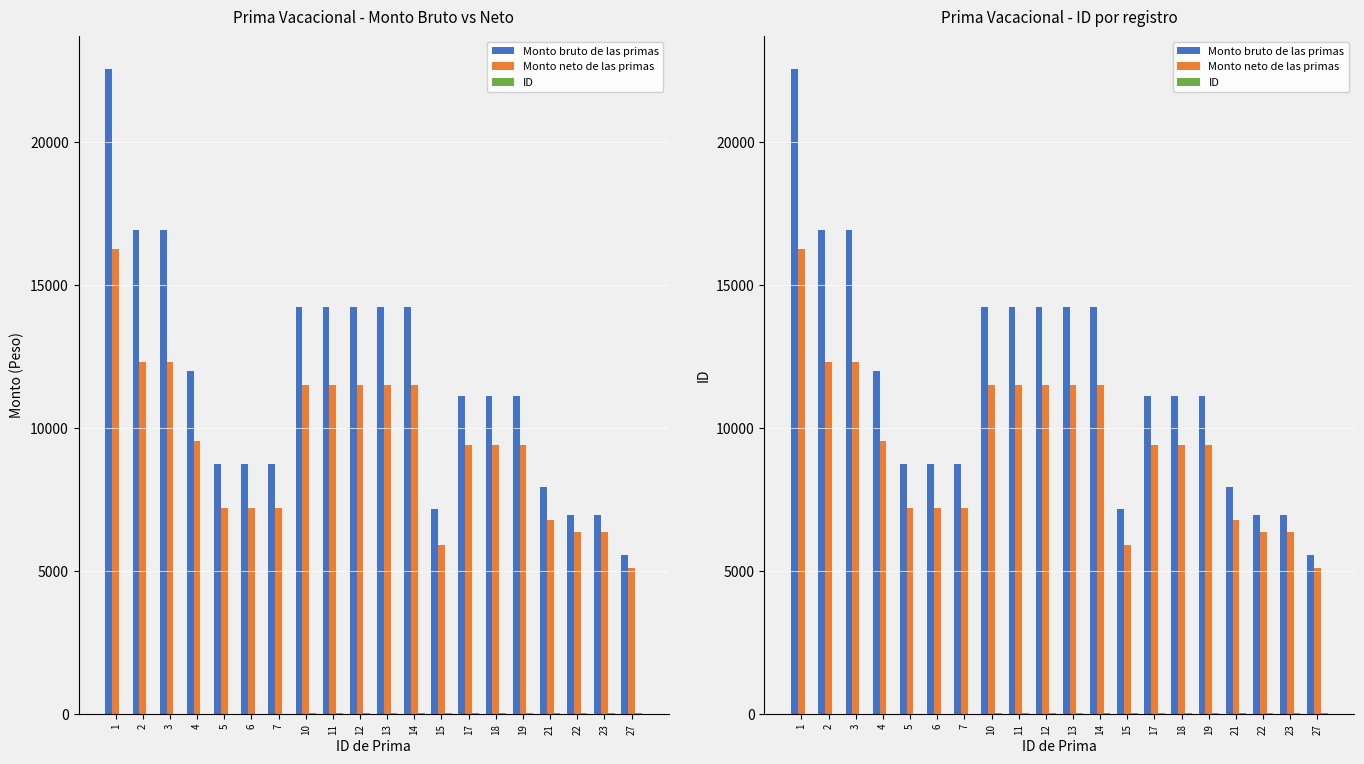

At how many categories does at least one series exceed 5589?

19